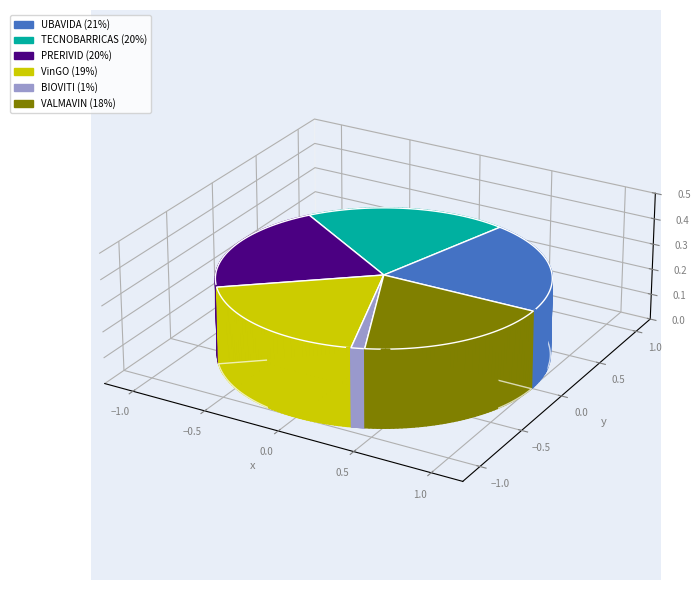

Rank the categories by value from highest to lowest.

UBAVIDA, TECNOBARRICAS, PRERIVID, VinGO, VALMAVIN, BIOVITI